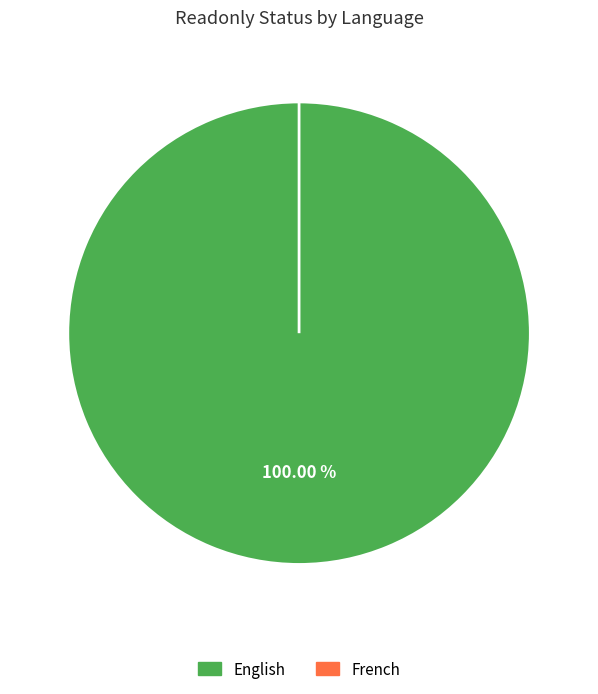

Is English the majority of the pie?

Yes